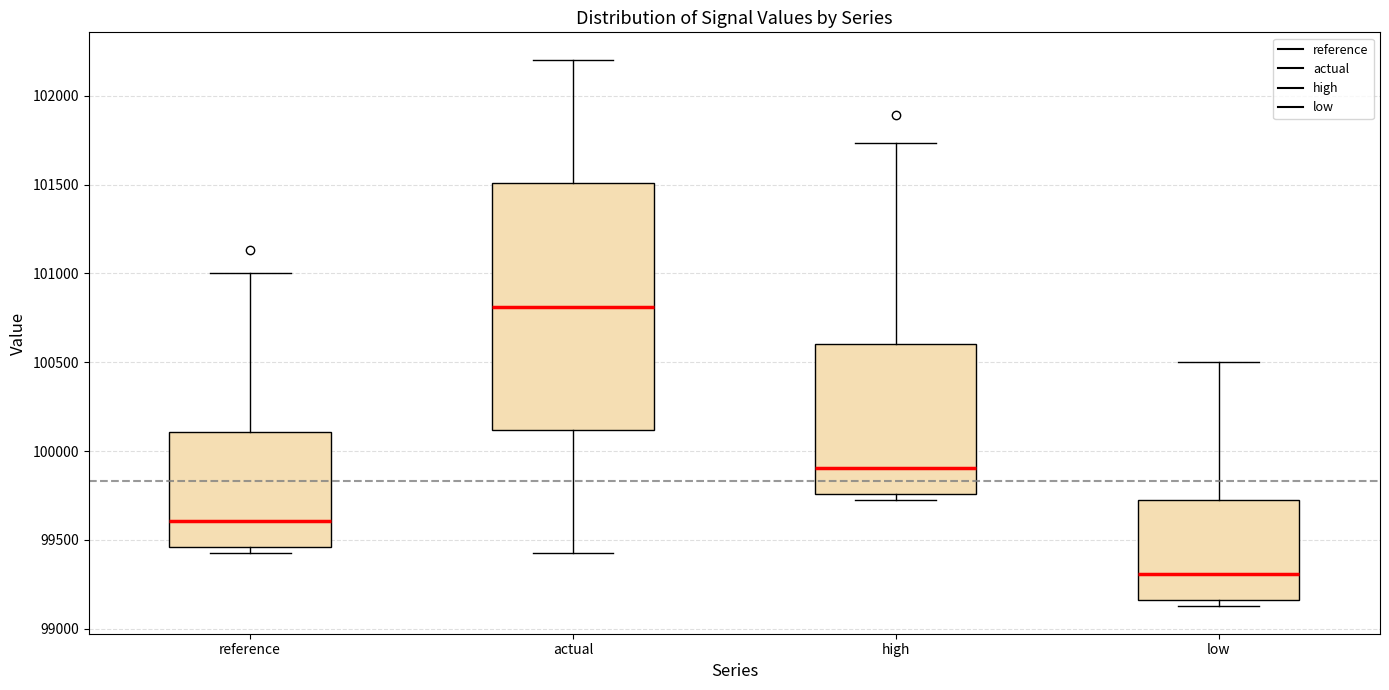

Where is the lower edge of the box for actual on the y-axis? The values are not printed on the chart, so give them approximately, as read against the axis.

100100